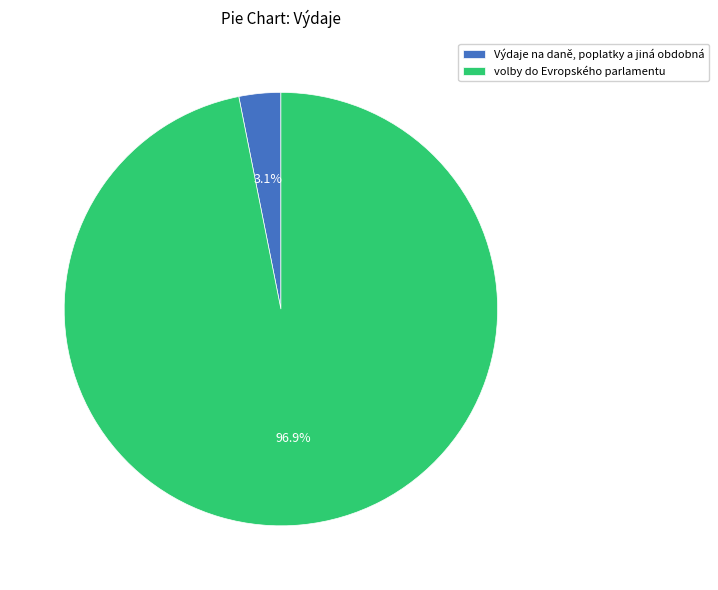

Do volby do Evropského parlamentu and Výdaje na daně, poplatky a jiná obdobná together represent more than half of the pie?

Yes